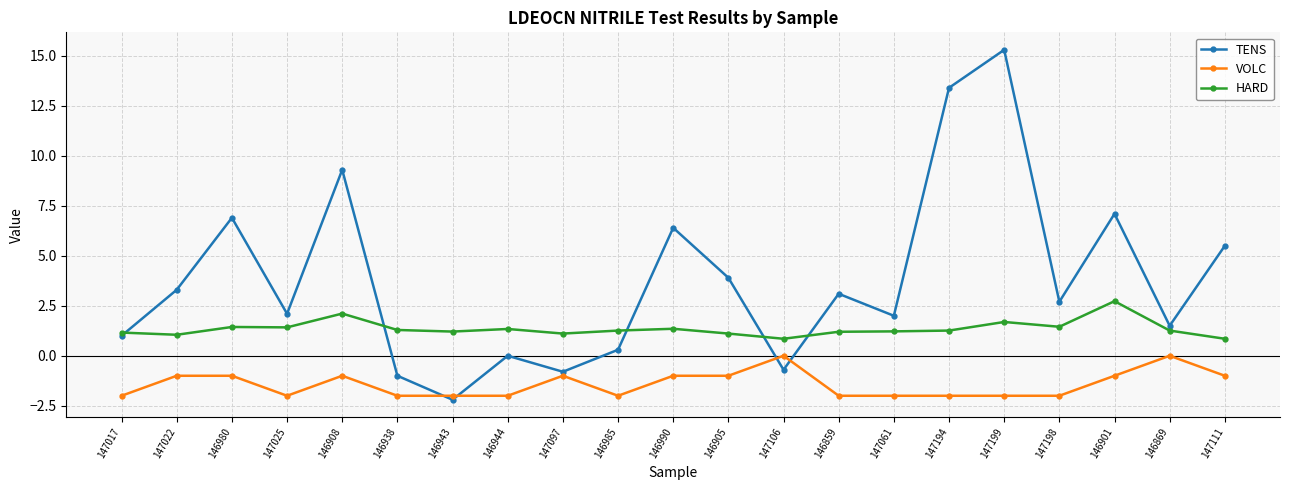

What is the approximate value of HARD at 146901?

2.7